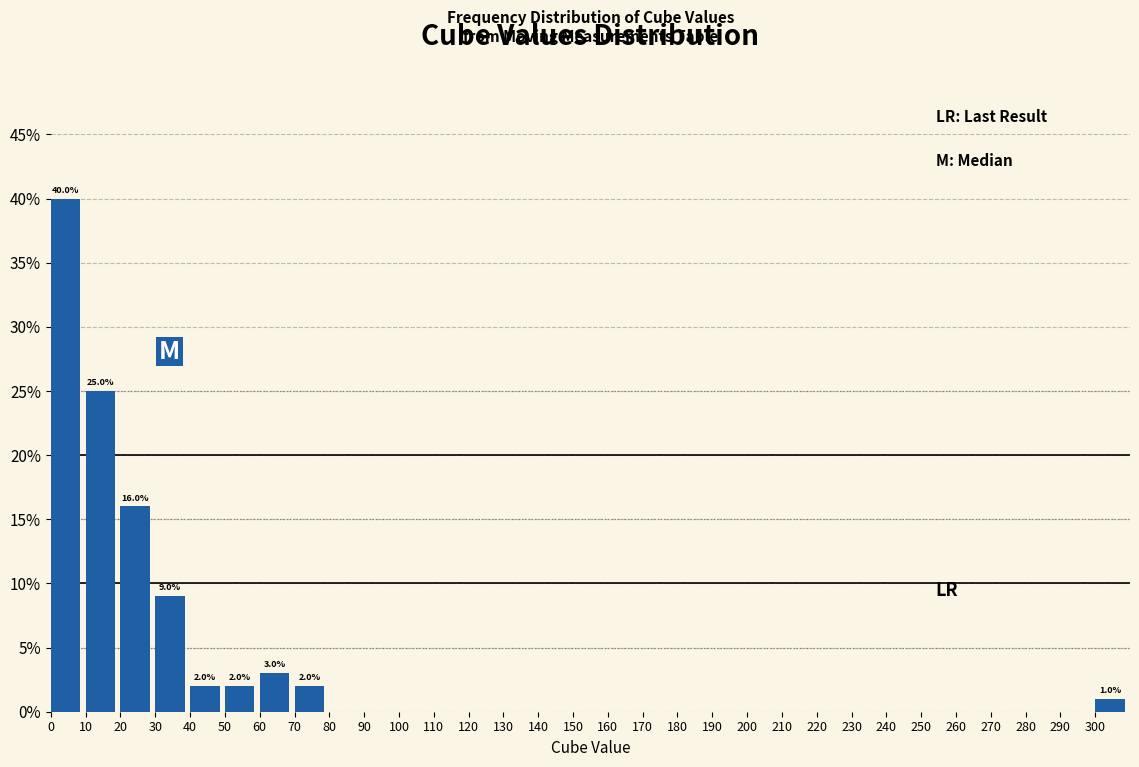

Over which range of the x-axis is the bar tallest?

0 to 10